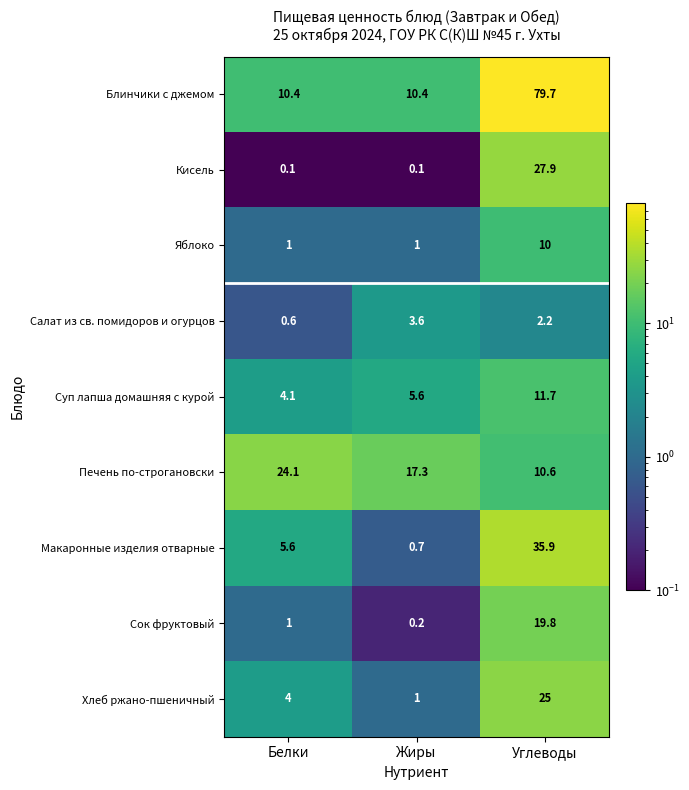

The value of Кисель at Углеводы is 27.9. True or false?

True